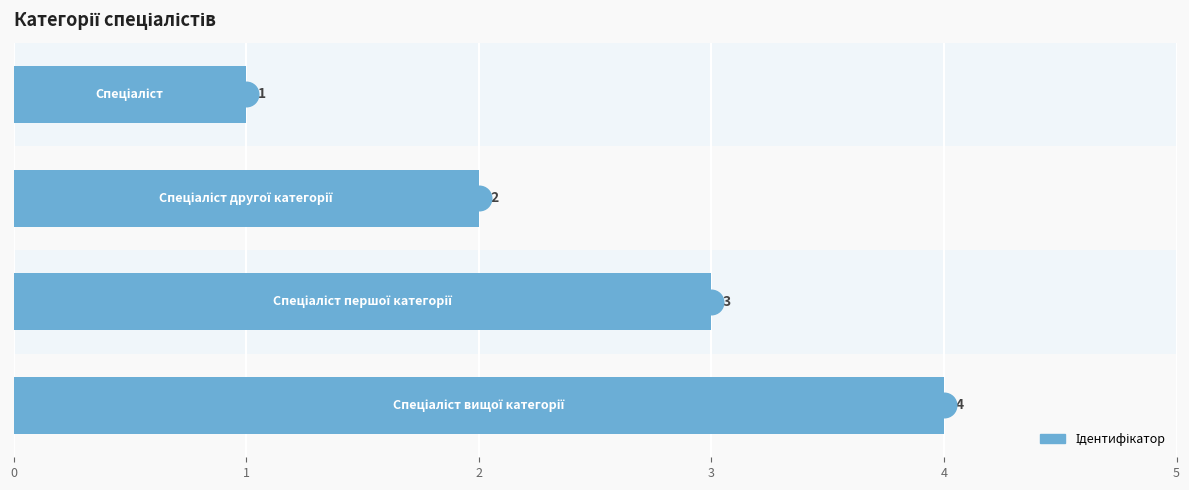

What is the change in value from 1 to 2?

+1